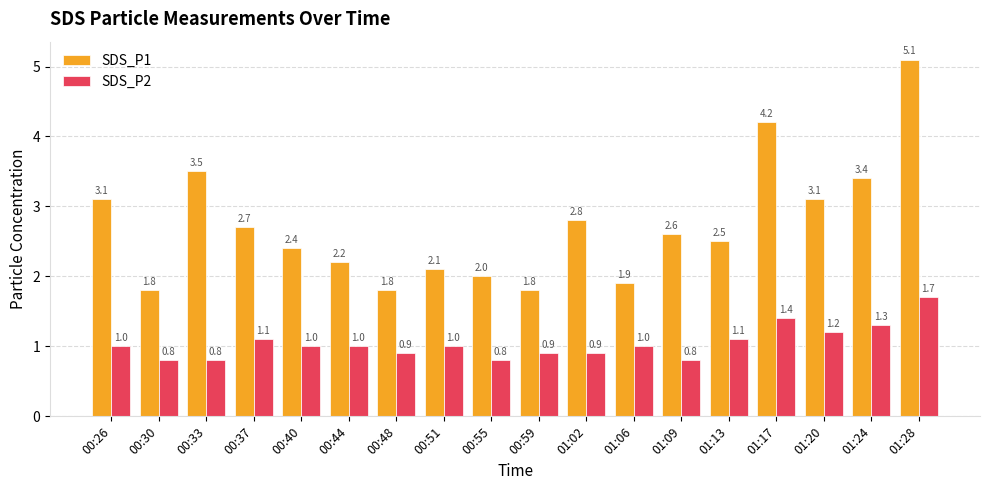

At 00:44, list the series in order from largest to smallest.

SDS_P1, SDS_P2